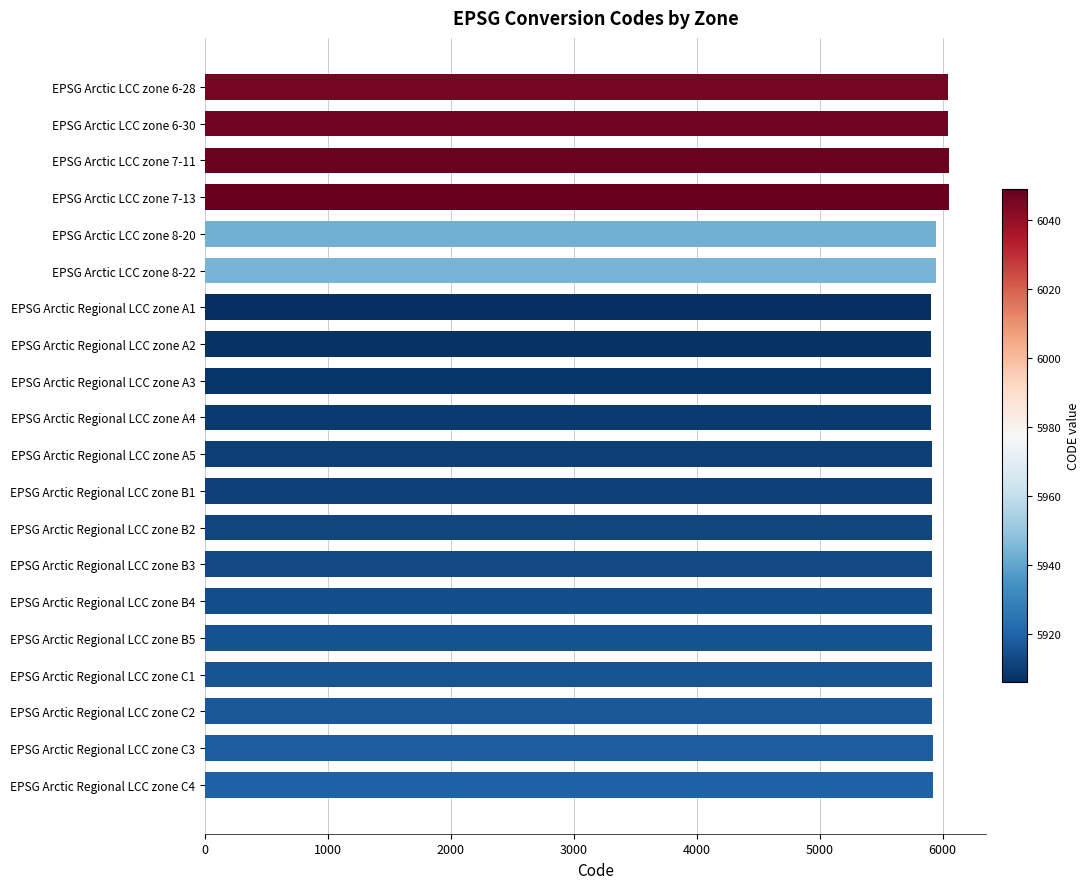

What is the minimum value shown in the chart?

5906